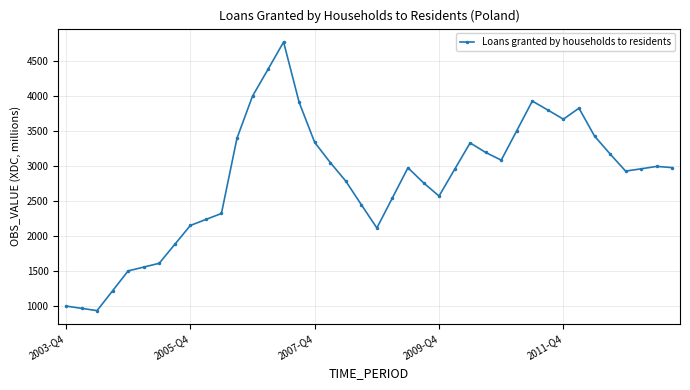

What is the value of the 4th point from the left?

1213.0